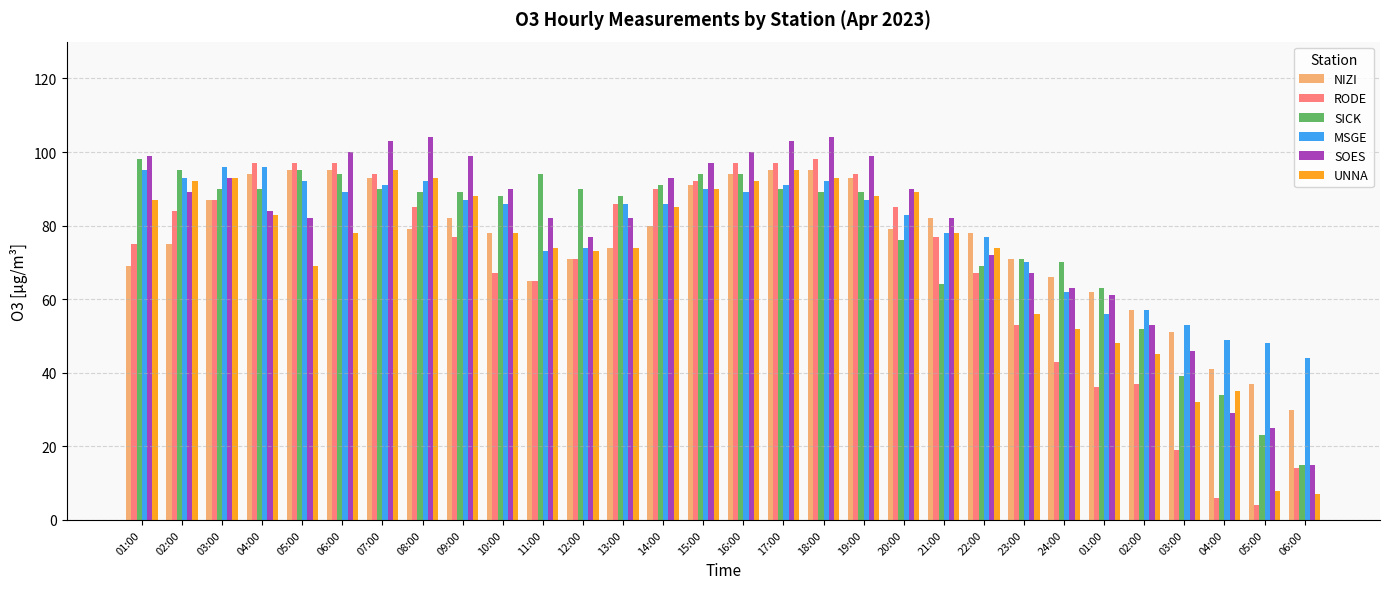

The value of RODE at 03:00 is 153. True or false?

False